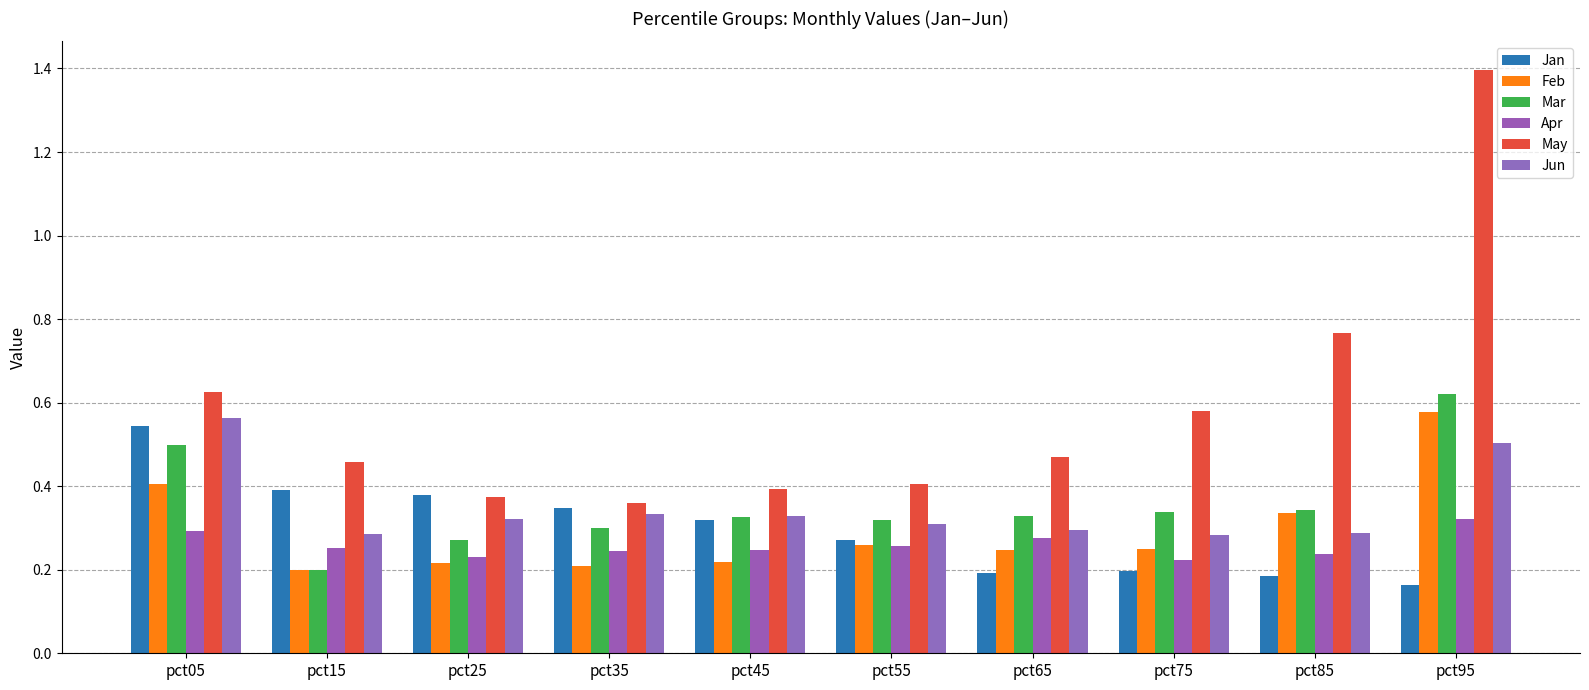

Which series has the widest spread of values?

May